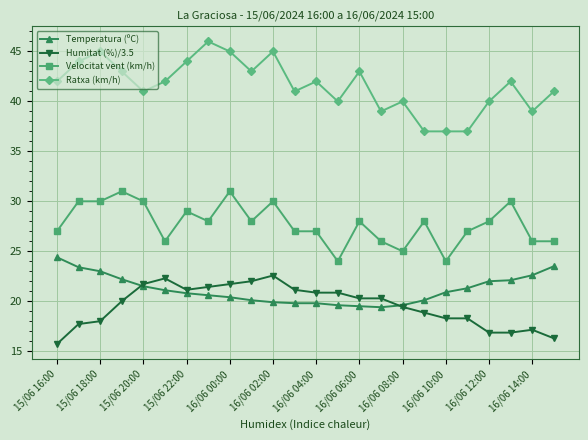

What is the maximum value for Velocitat vent (km/h)?

31.0